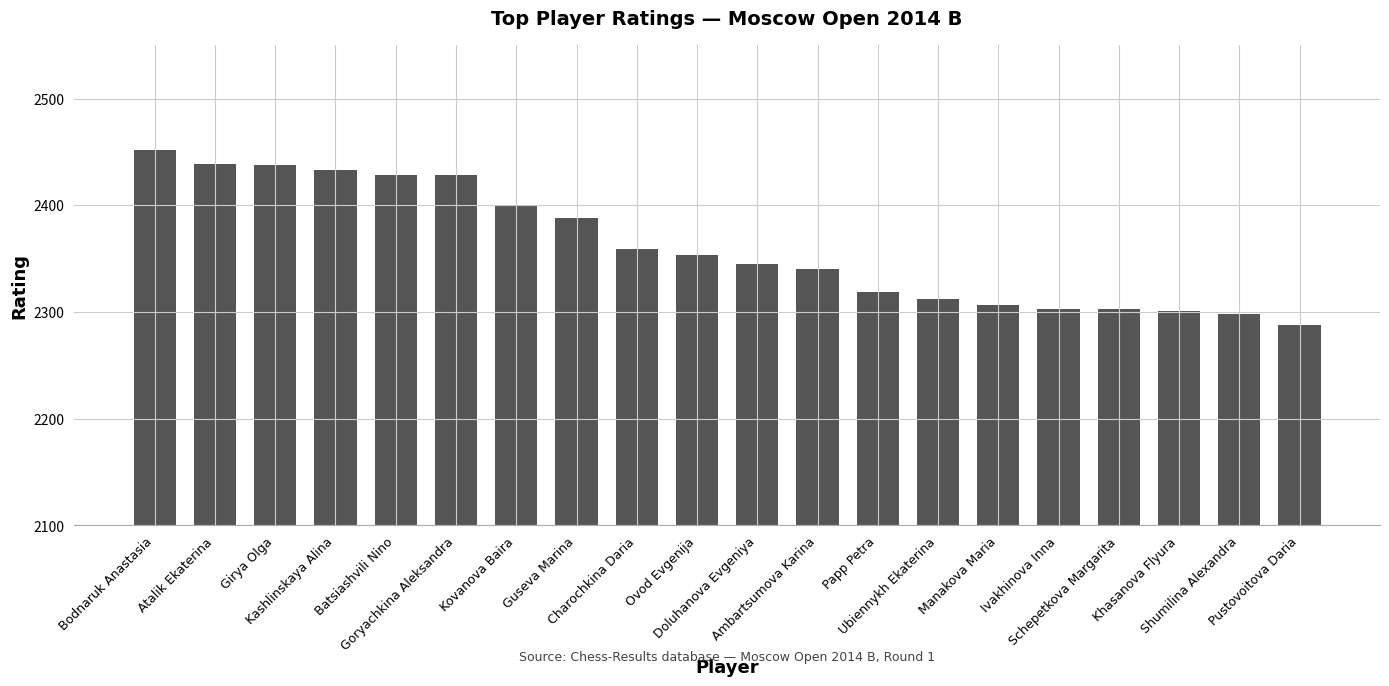

At which label does the data first exceed 2353?

Bodnaruk Anastasia